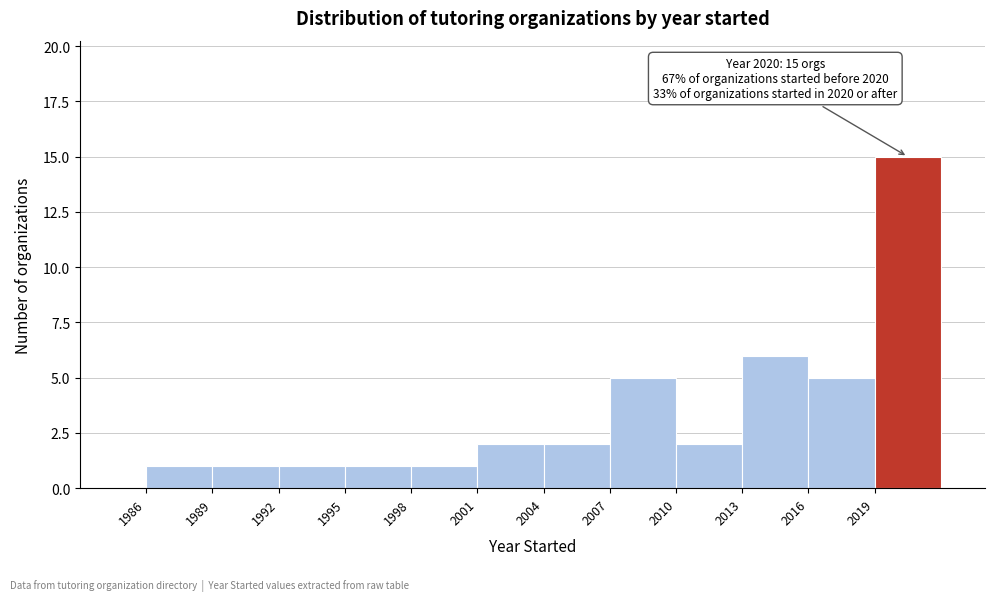

Which range on the x-axis has the tallest bar?

2019 to 2022